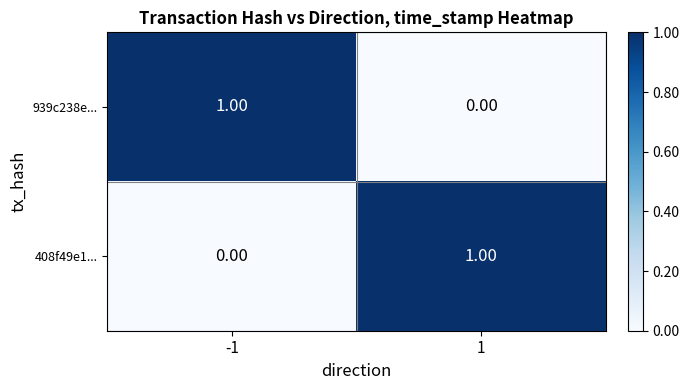

How many data points does each series have?

2